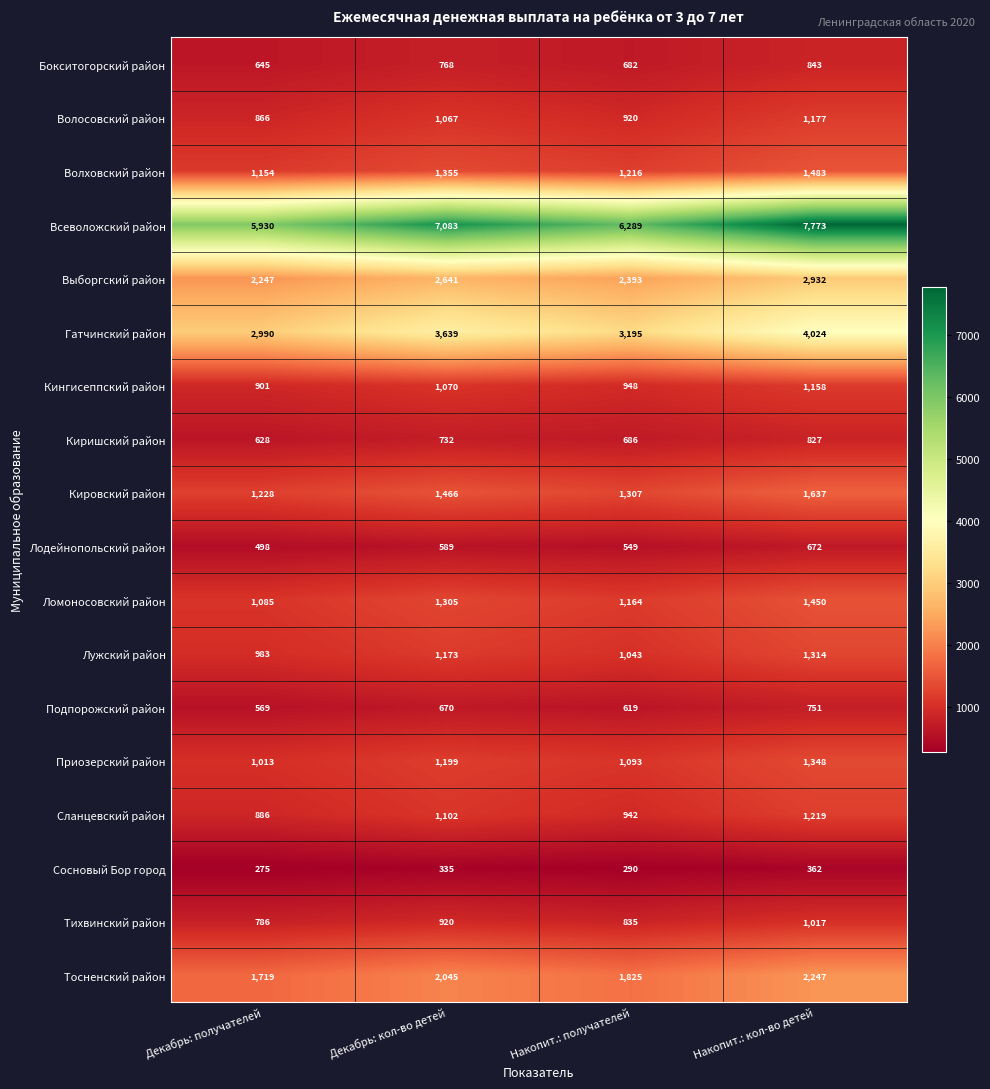

At Накопит.: кол-во детей, list the series in order from smallest to largest.

Сосновый Бор город, Лодейнопольский район, Подпорожский район, Киришский район, Бокситогорский район, Тихвинский район, Кингисеппский район, Волосовский район, Сланцевский район, Лужский район, Приозерский район, Ломоносовский район, Волховский район, Кировский район, Тосненский район, Выборгский район, Гатчинский район, Всеволожский район